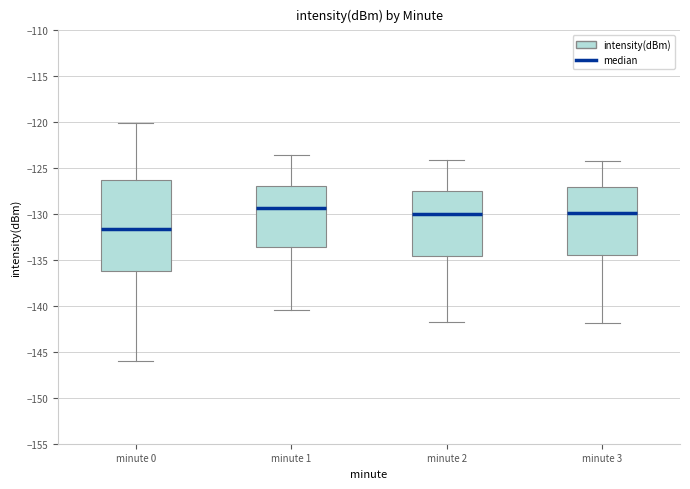

Comparing the boxes themselves (not the whiskers), which one is the tallest?

minute 0